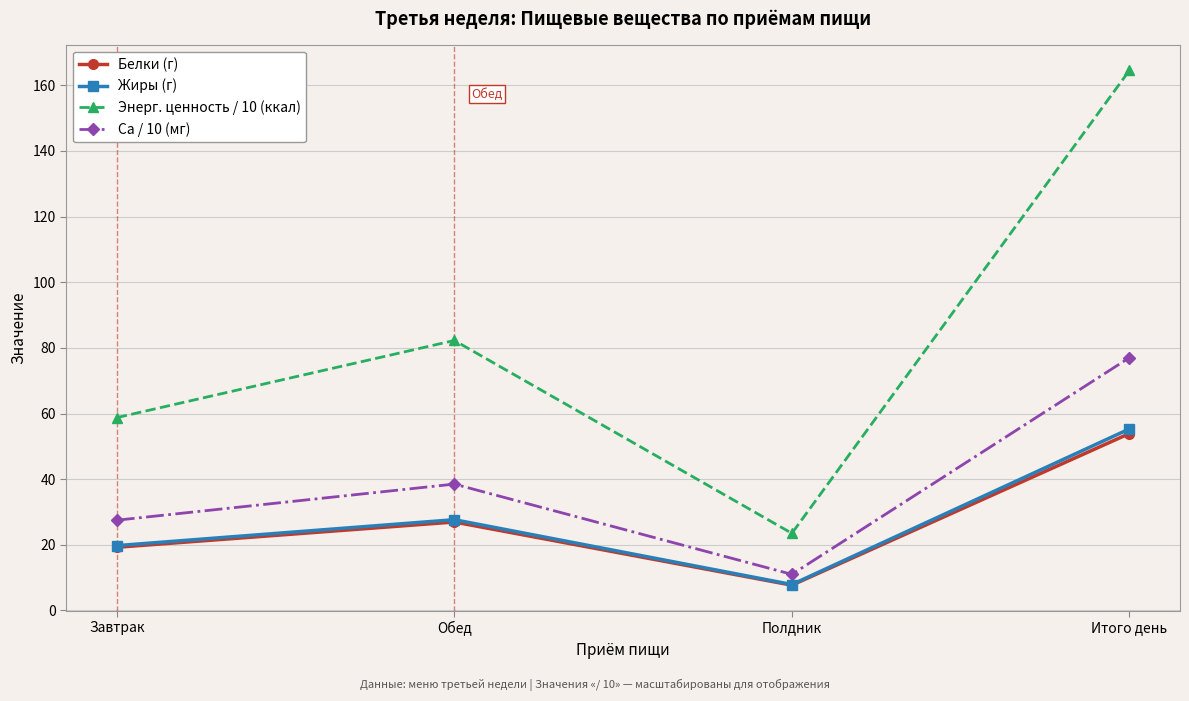

True or false: Белки (г) and Ca / 10 (мг) cross at least once.

False